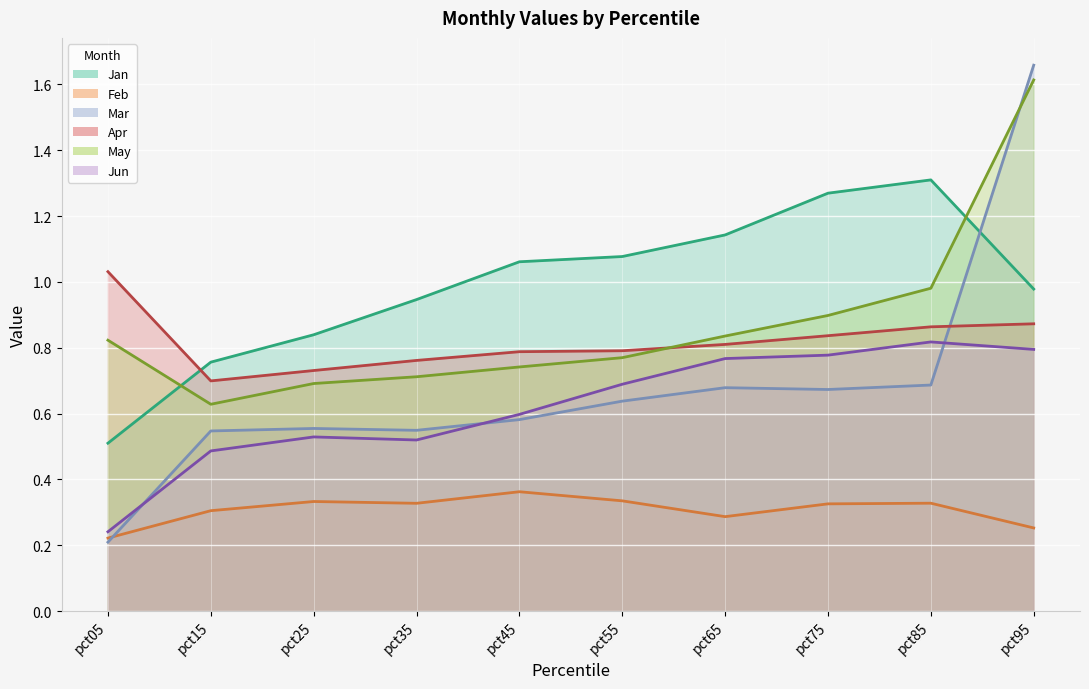

How many lines are shown in the chart?

6